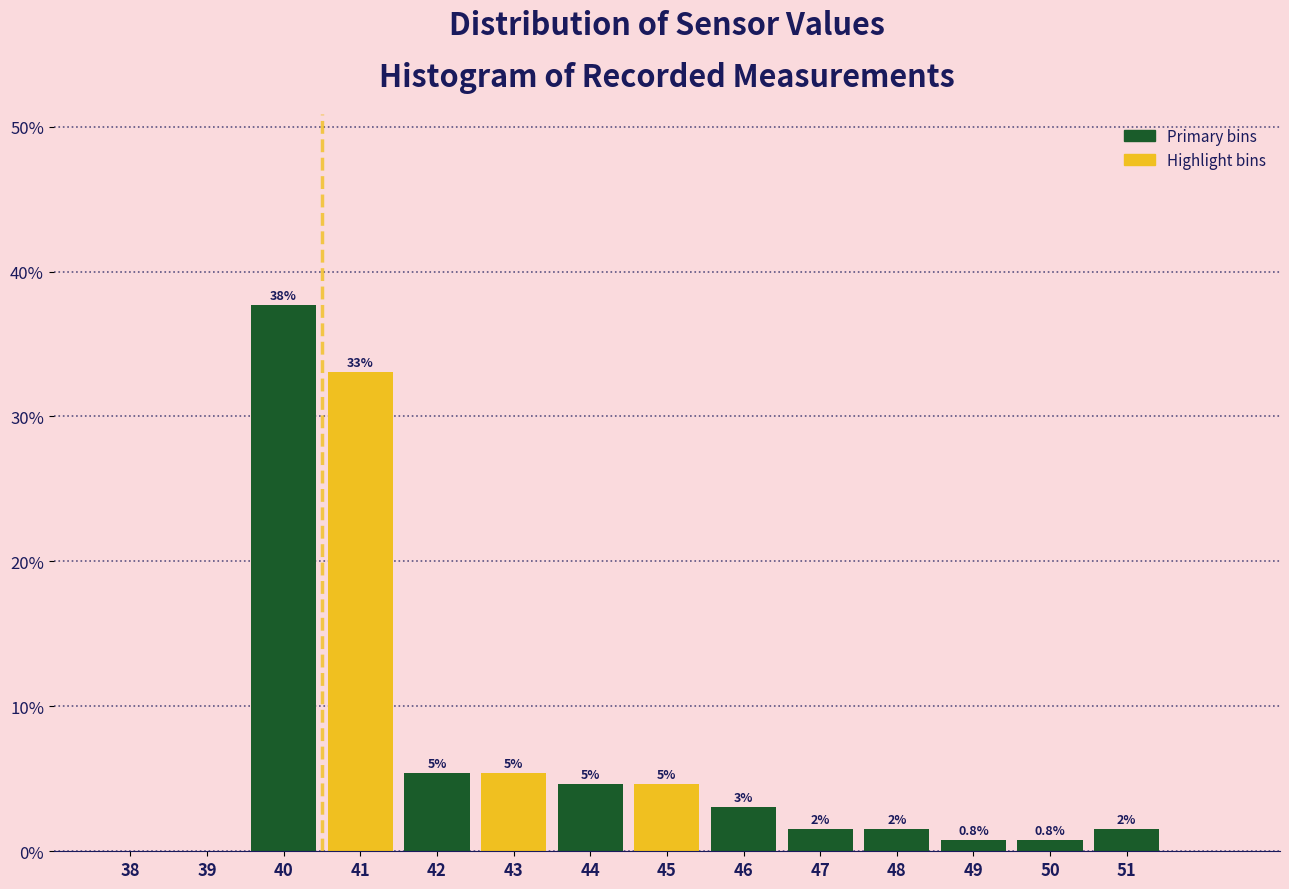

Are the bars horizontal?

No